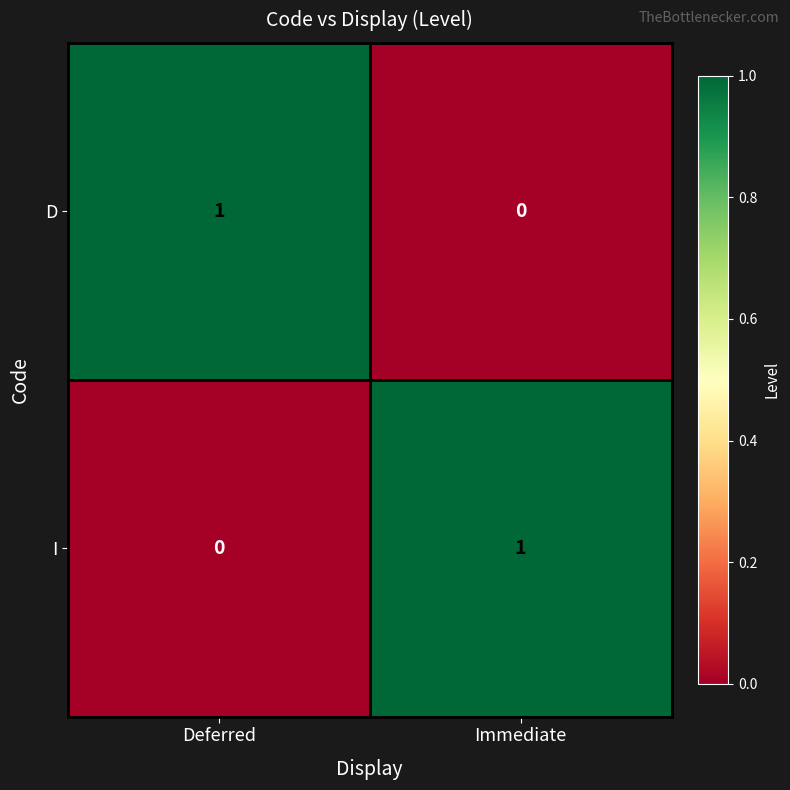

At which label is I closest to 0?

Deferred